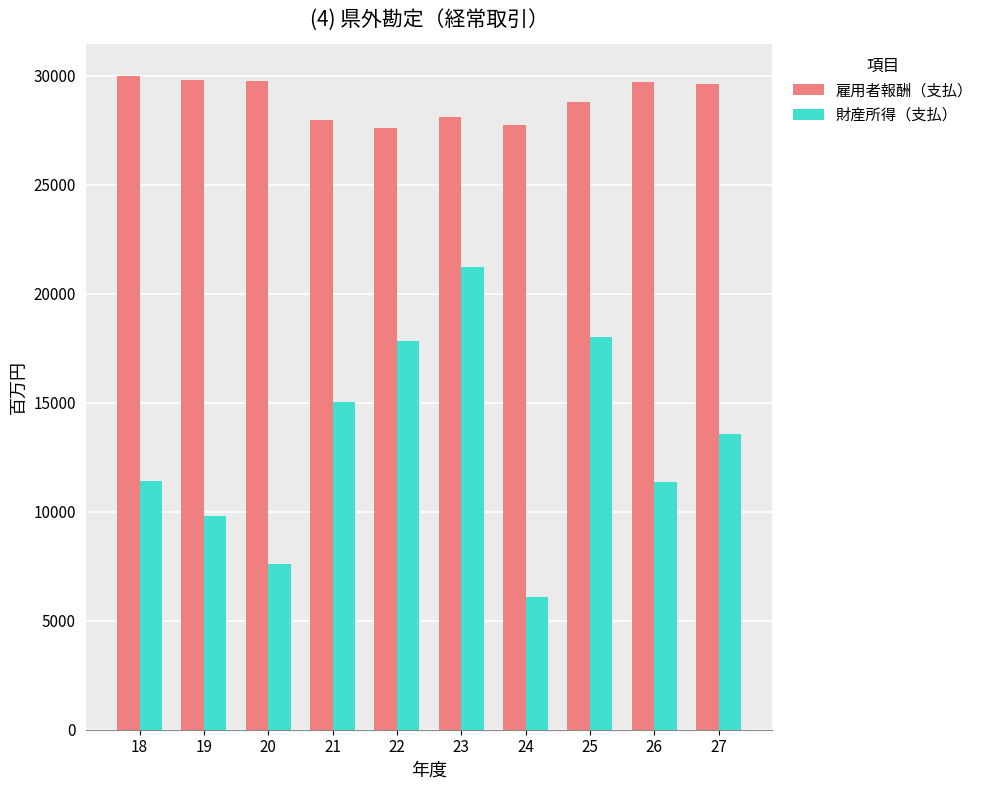

What is the difference between the maximum and second lowest values in the 雇用者報酬（支払） series?

2234